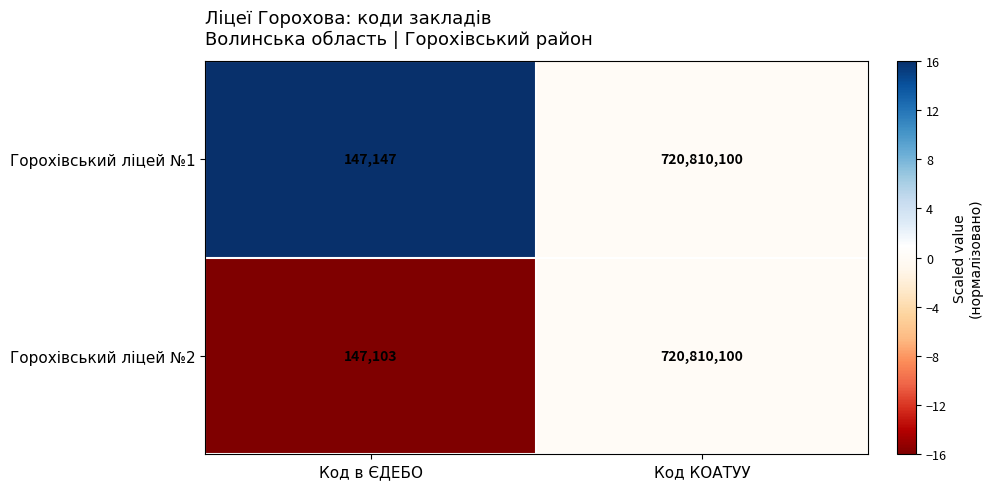

Reading right to left, transcribe all the data shown in this chart.

Горохівський ліцей №1: Код КОАТУУ=720810100	Код в ЄДЕБО=147147
Горохівський ліцей №2: Код КОАТУУ=720810100	Код в ЄДЕБО=147103